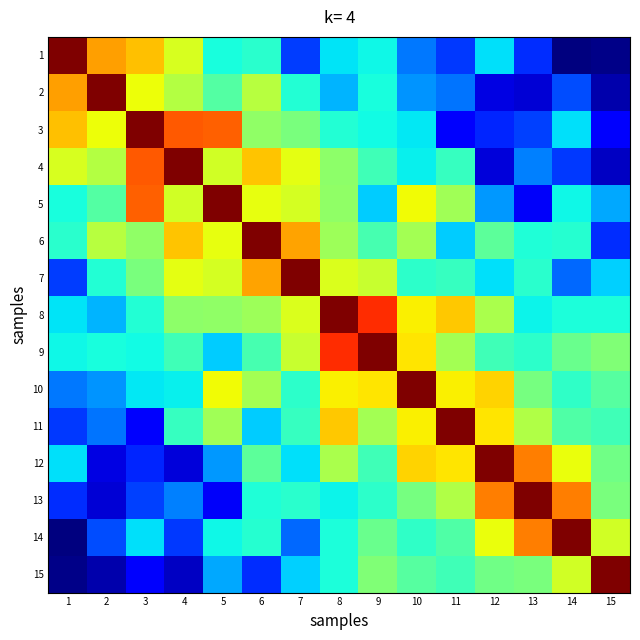

At how many categories does at least one series exceed 1?

15